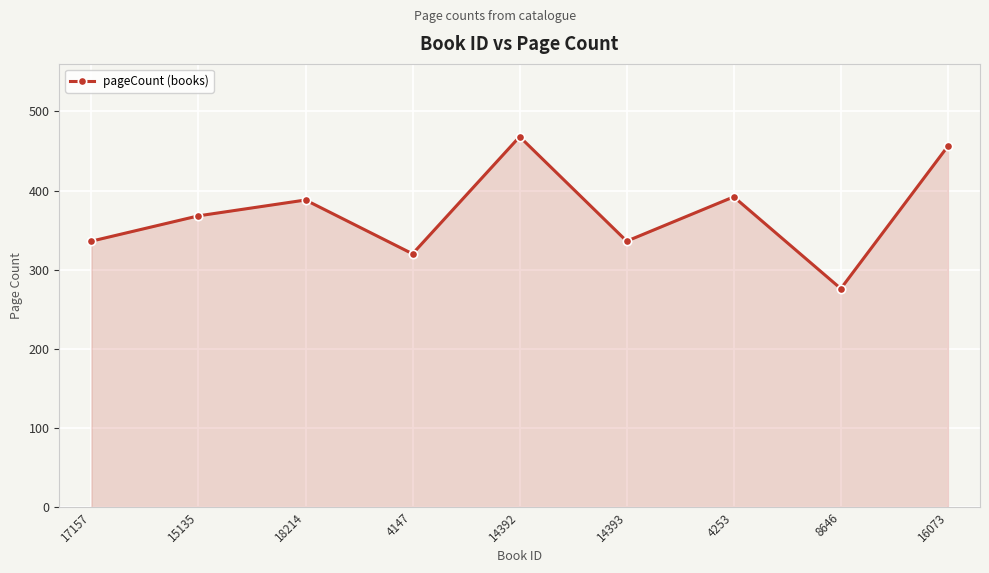

Is it true that the value at 4147 is 320?

True